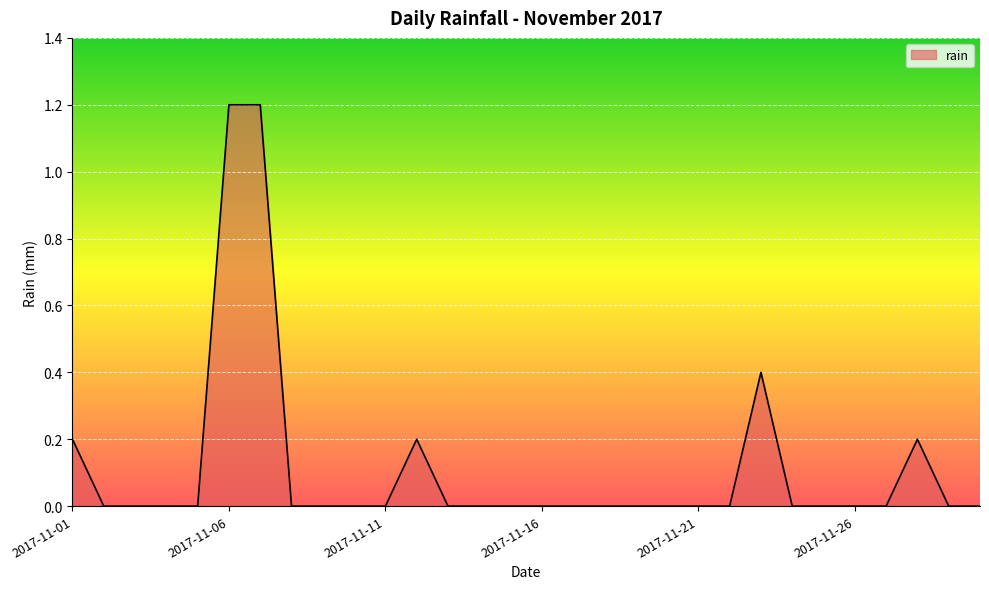

What is the difference between the maximum and minimum values?

1.2